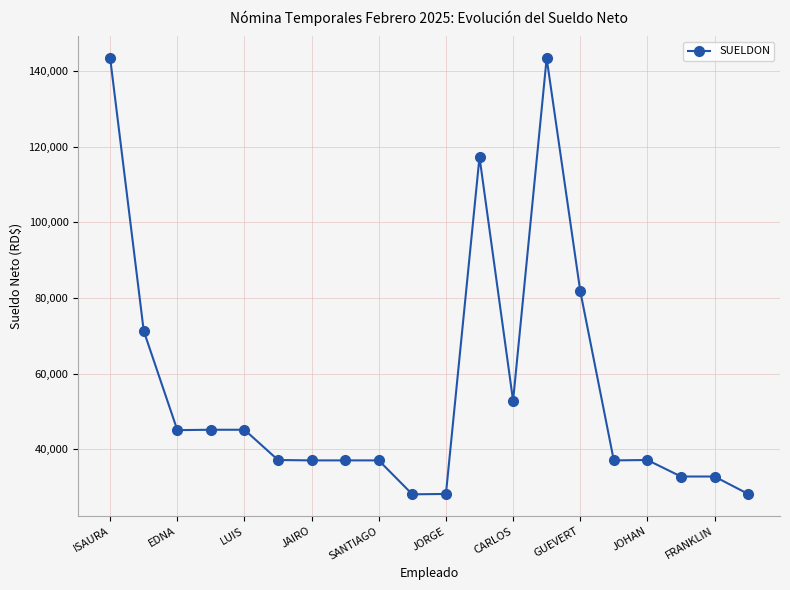

Count the number of data series in this chart.

1